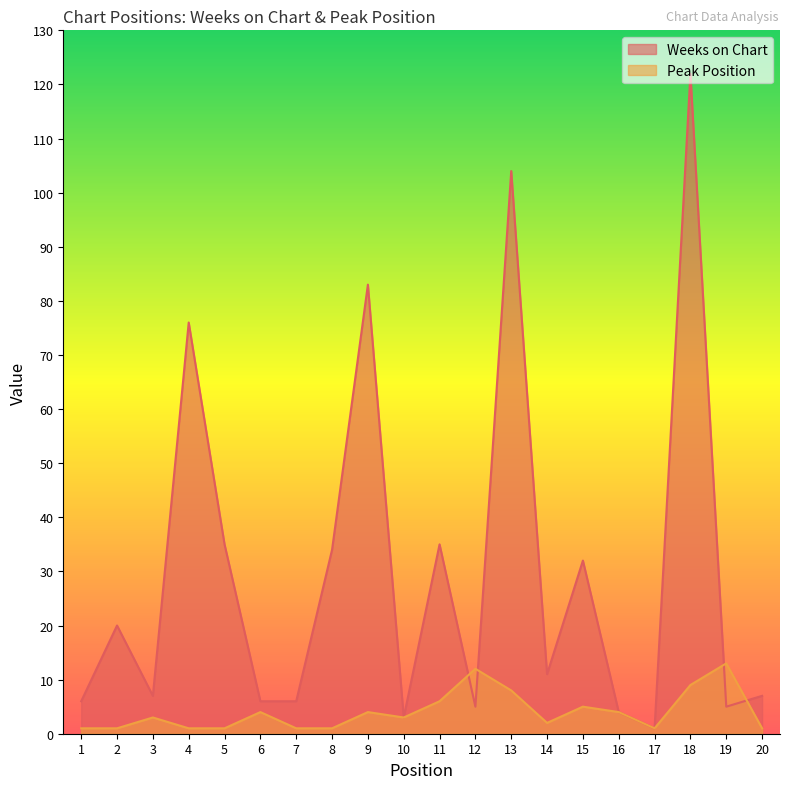

Which series ends up on top after the final intersection of Peak Position and Weeks on Chart?

Weeks on Chart